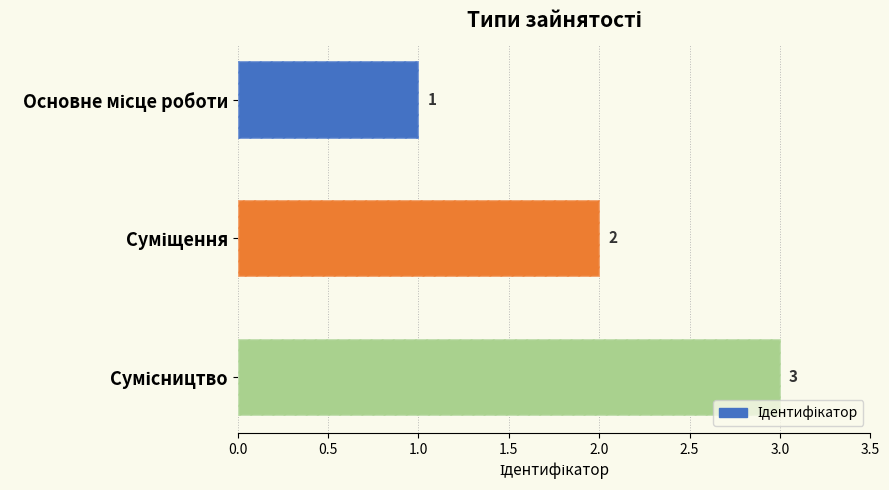

Read the value at Суміщення.

2